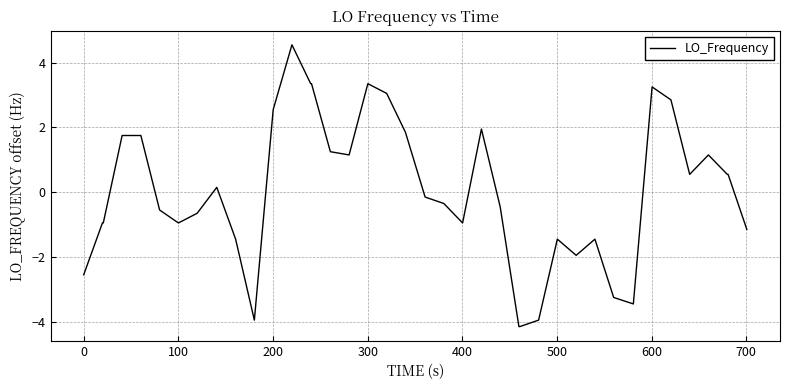

What is the smallest value displayed?

-4.2